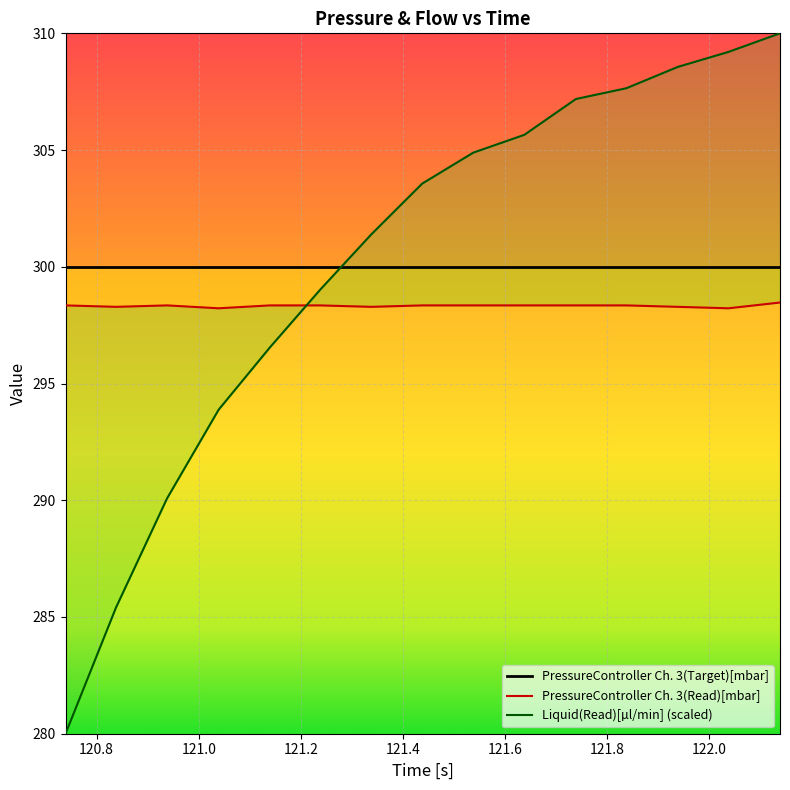

What is the sum of all Liquid(Read)[µl/min] values?

4503.0